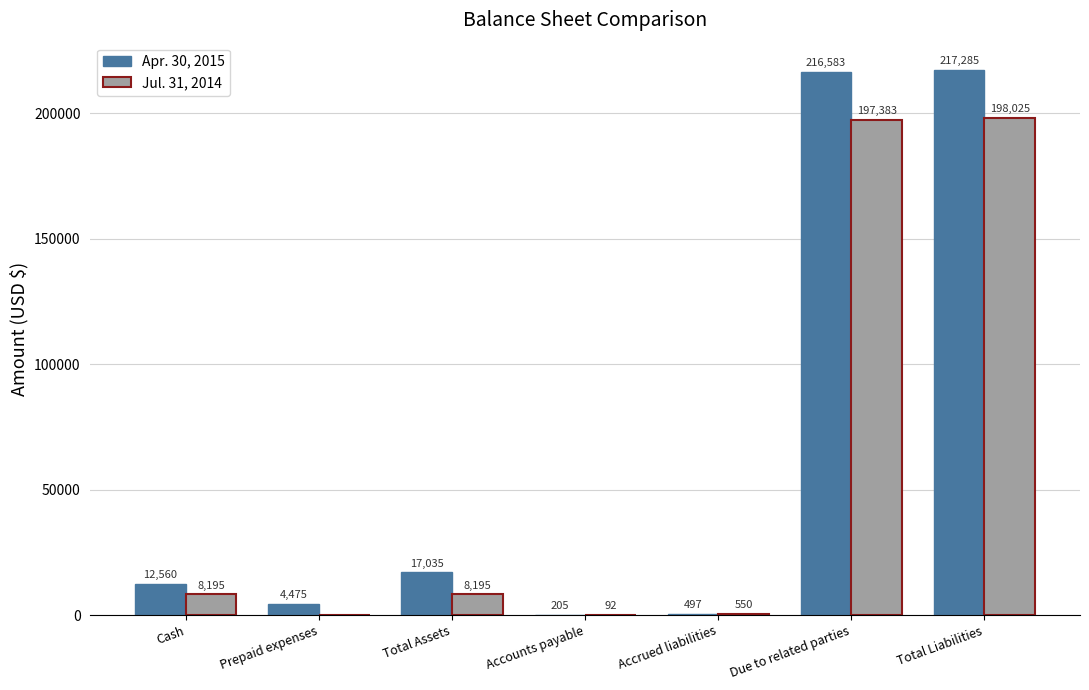

Is the value of Jul. 31, 2014 at Prepaid expenses greater than the value of Apr. 30, 2015 at Due to related parties?

No